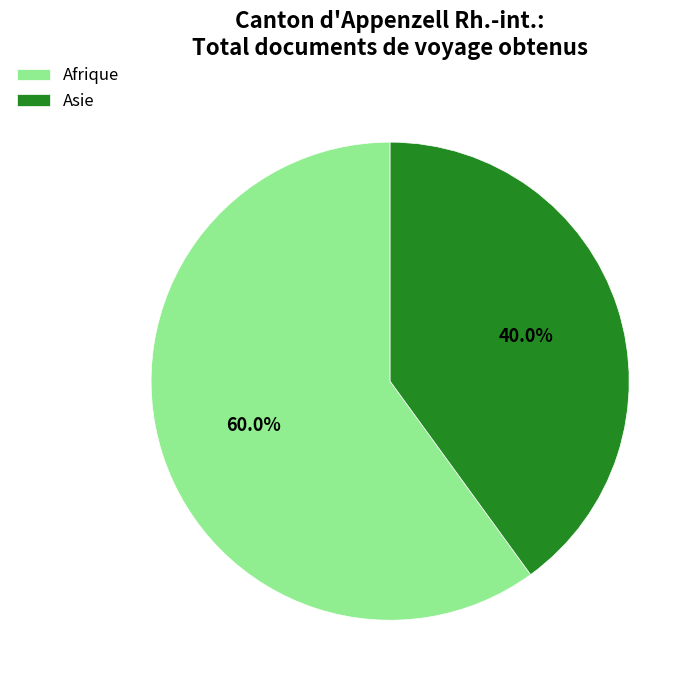

Rank the categories by value from lowest to highest.

Asie, Afrique